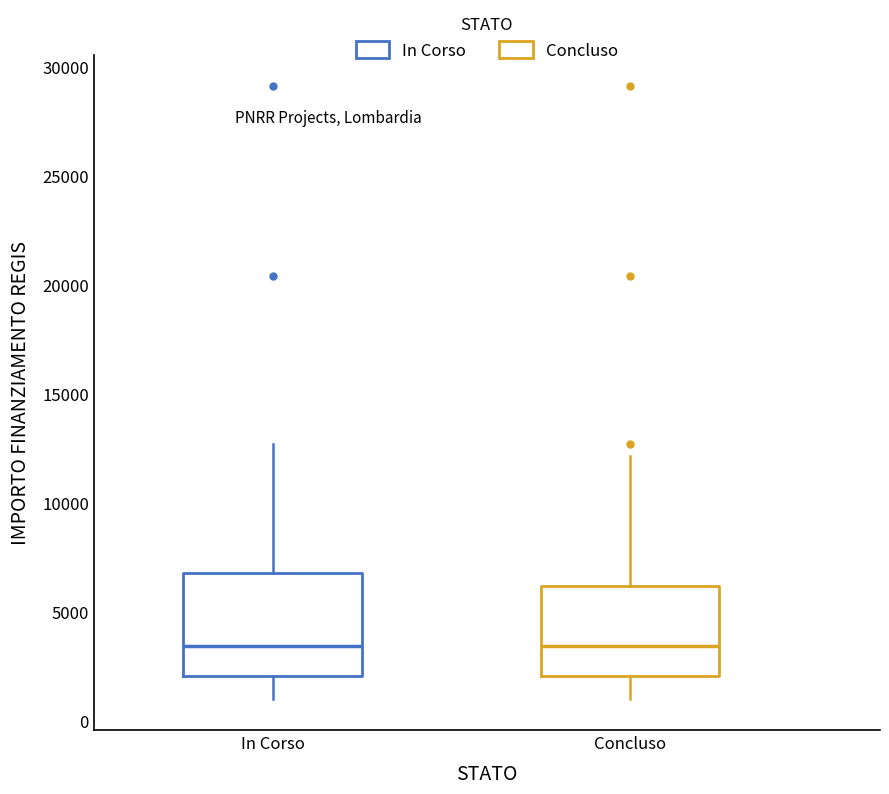

Which box is the tallest, from its lower edge to its upper edge?

In Corso